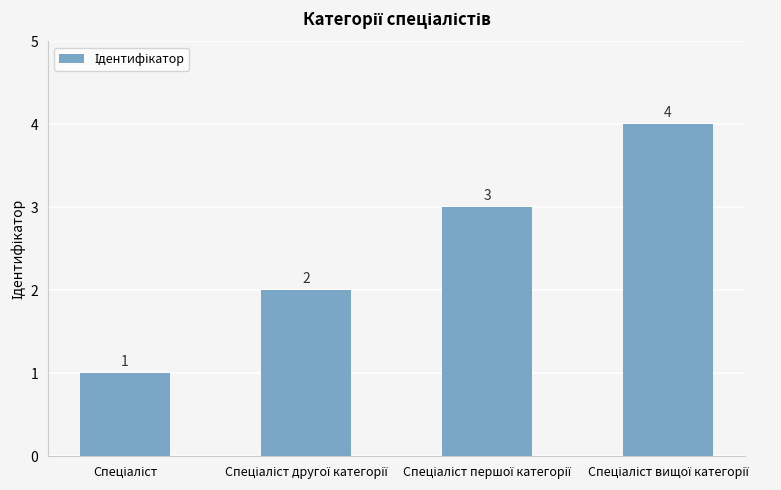

What is the greatest value displayed?

4